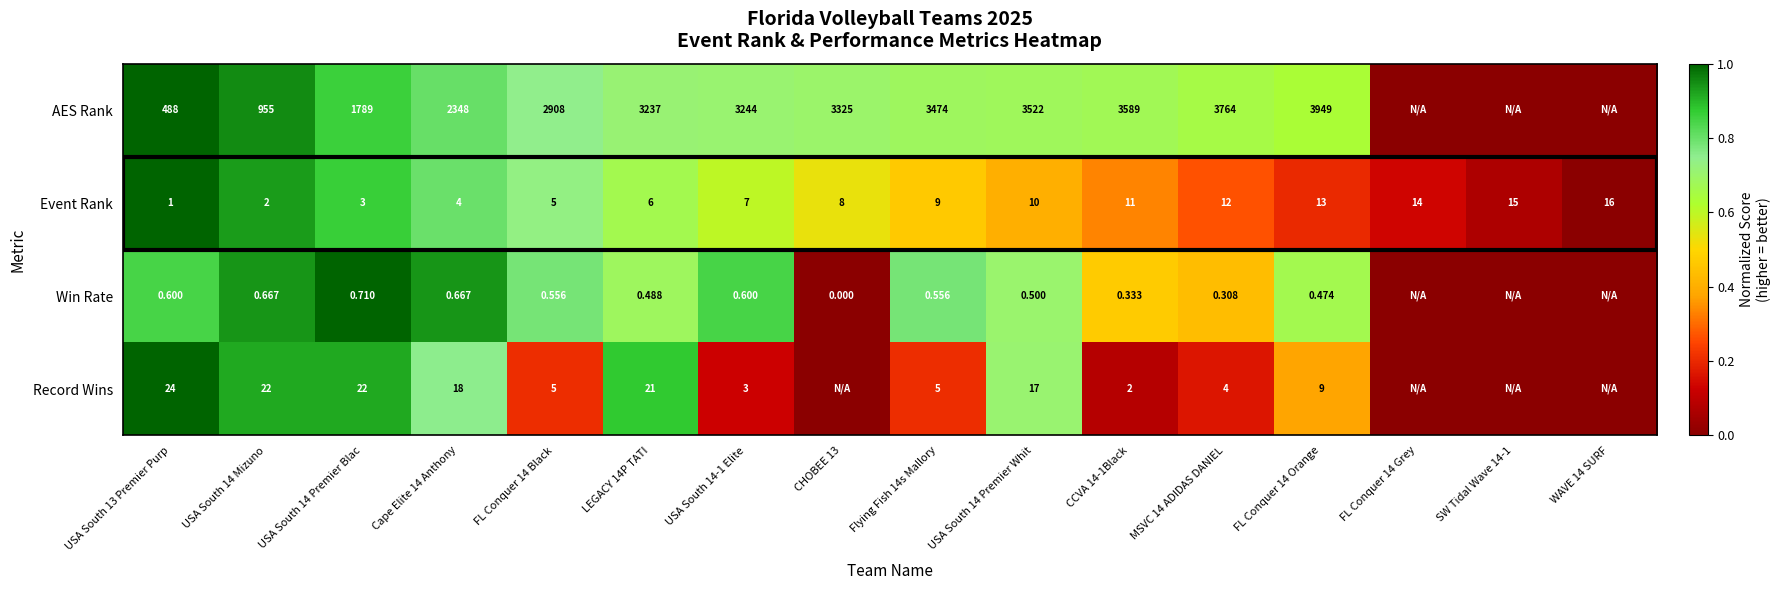

Is the value of Record Wins at USA South 14-1 Elite greater than the value of Win Rate at CCVA 14-1Black?

Yes